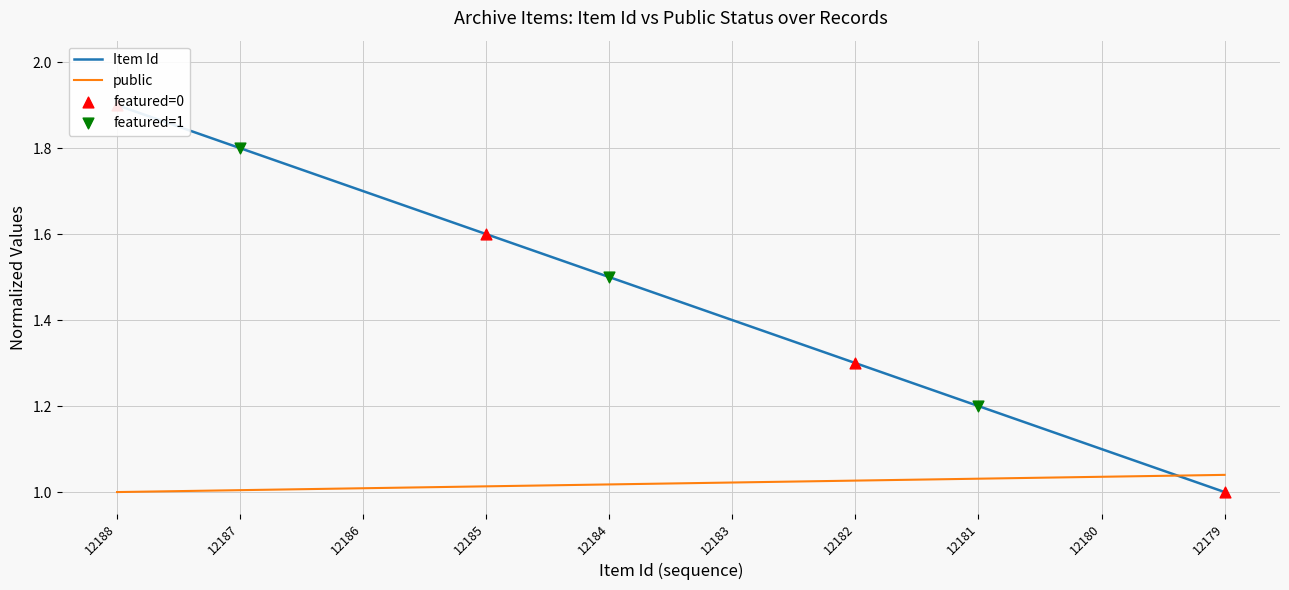

What is the change in value from 12185 to 12183?

-0.2